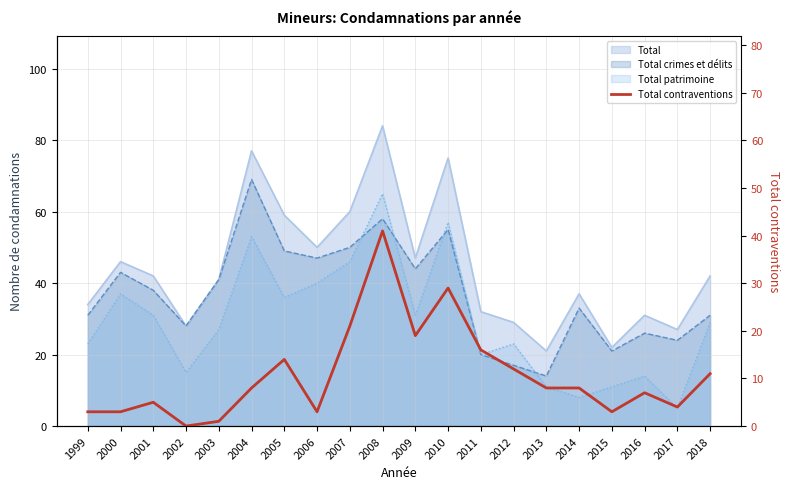

Does the chart display data point markers on the line(s)?

No